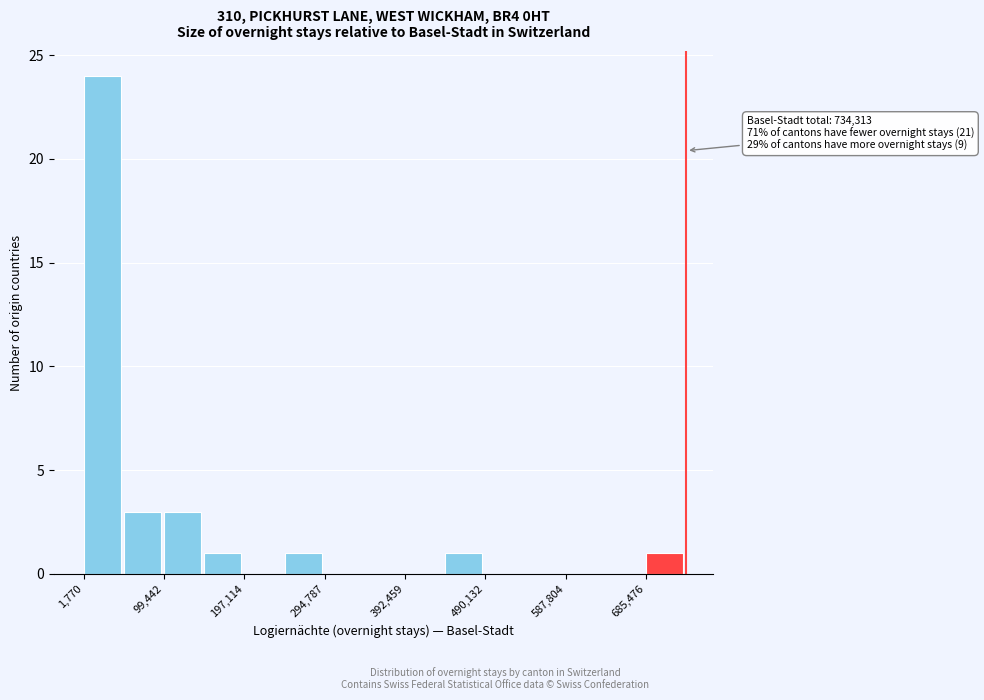

Over which range of the x-axis is the bar tallest?

0 to 50000